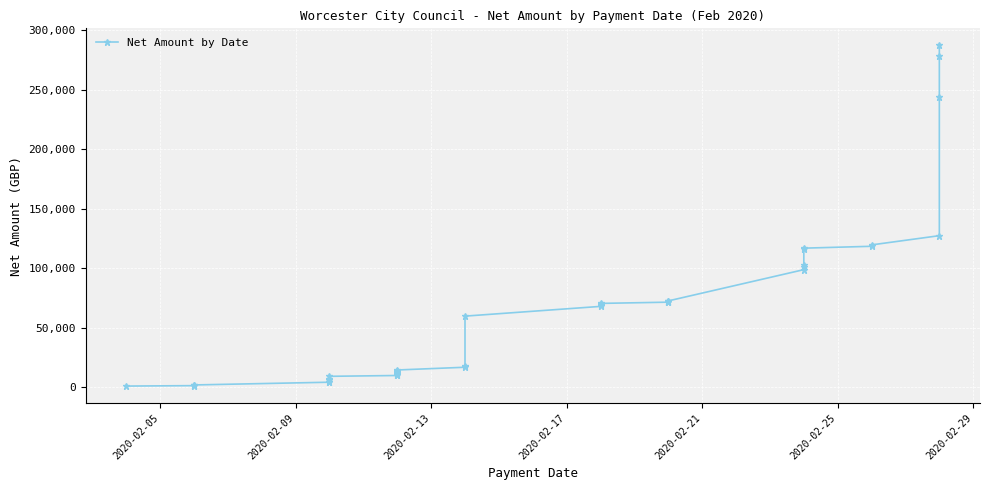

Is it true that the value at 12 is 18615.7?

False